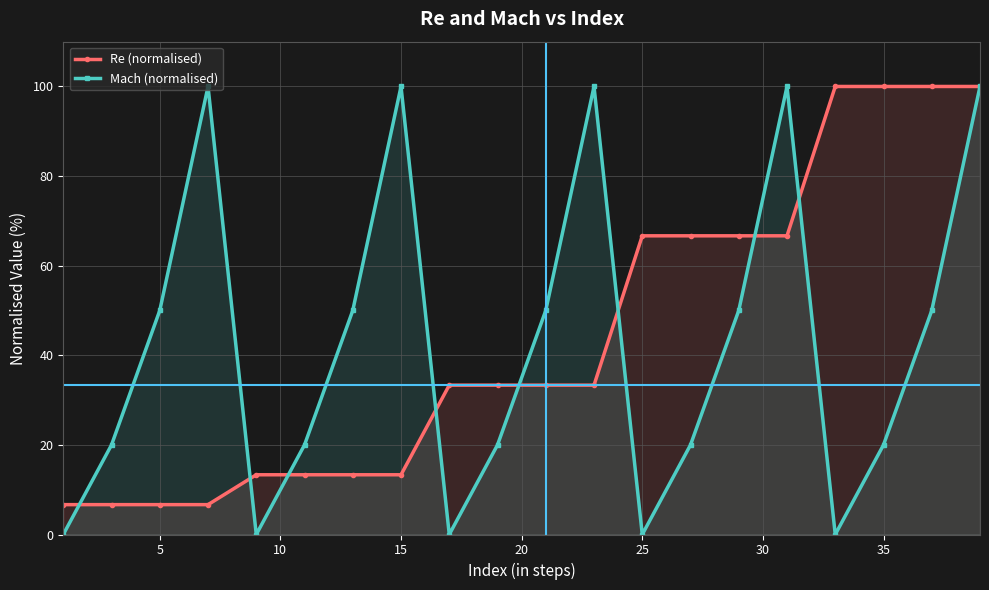

Is it true that Mach (normalised) equals 172.5 at 15?

False